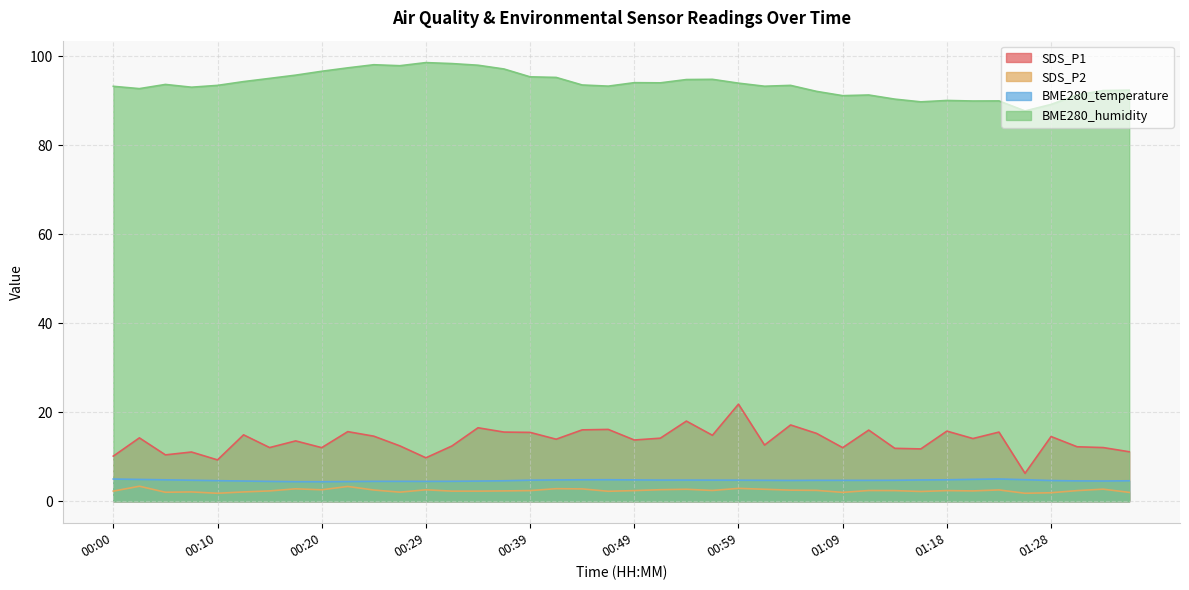

Which has a higher value, 00:29 or 01:18?

01:18